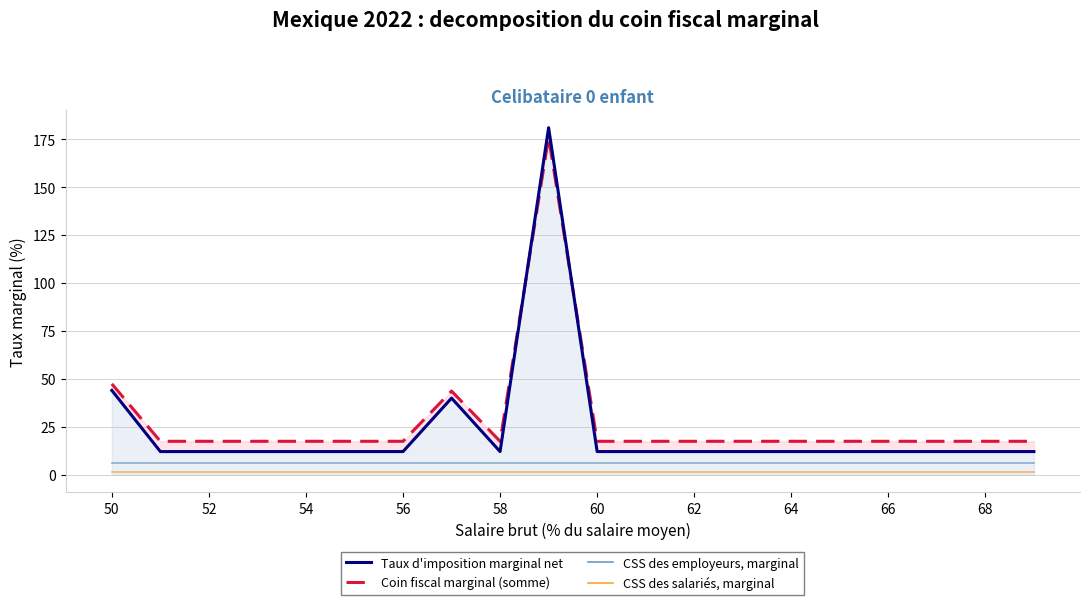

How many lines are shown in the chart?

4